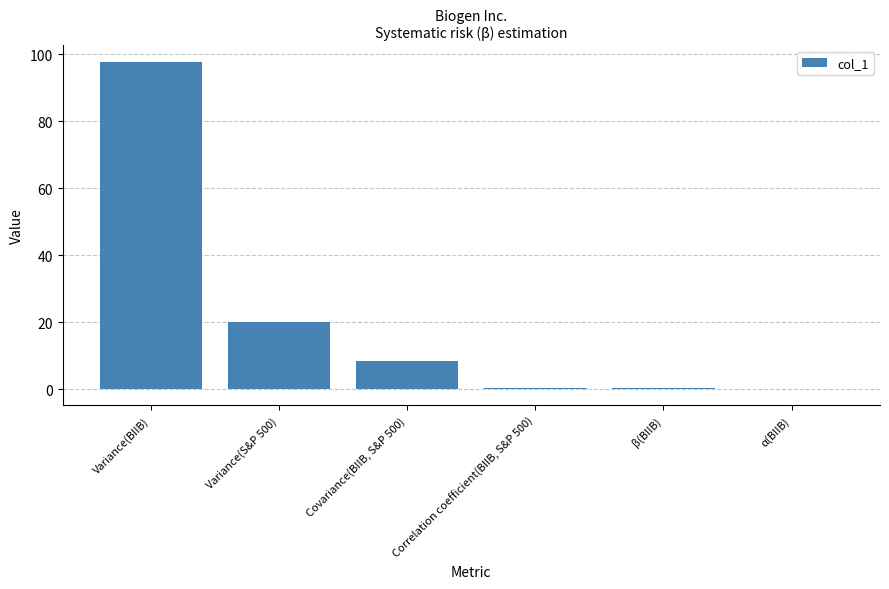

What is the sum of the values at Correlation coefficient(BIIB, S&P 500) and β(BIIB)?

0.6